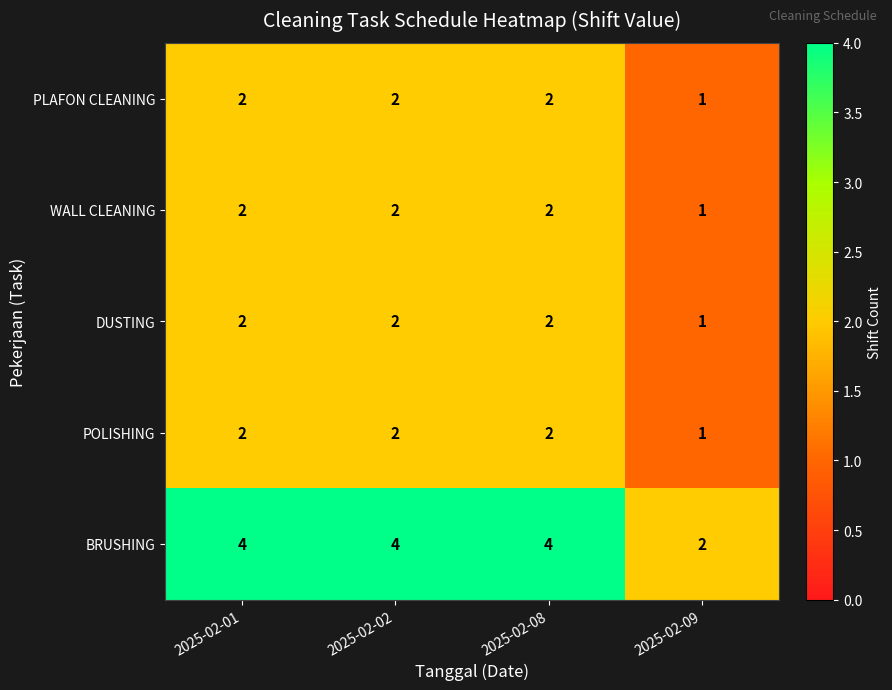

Reading left to right, what are all the values shown in this chart?

PLAFON CLEANING: 2	2	2	1
WALL CLEANING: 2	2	2	1
DUSTING: 2	2	2	1
POLISHING: 2	2	2	1
BRUSHING: 4	4	4	2